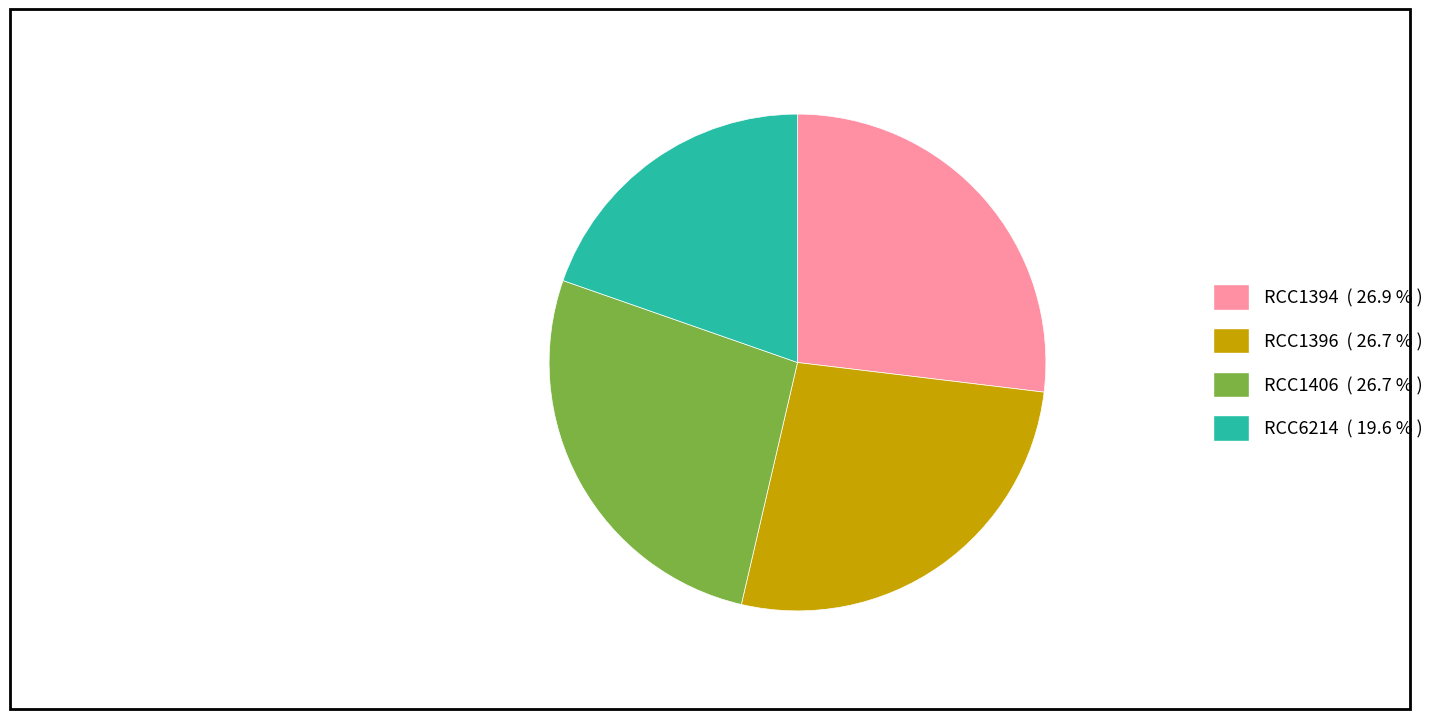

The RCC6214 slice represents 31% of the pie. True or false?

False